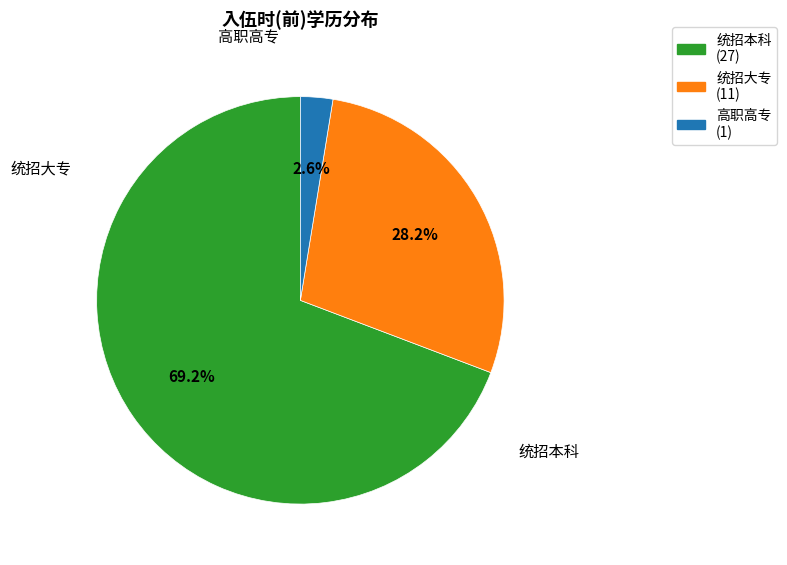

To the nearest percent, what is the combined percentage of 统招本科 and 高职高专?

72%